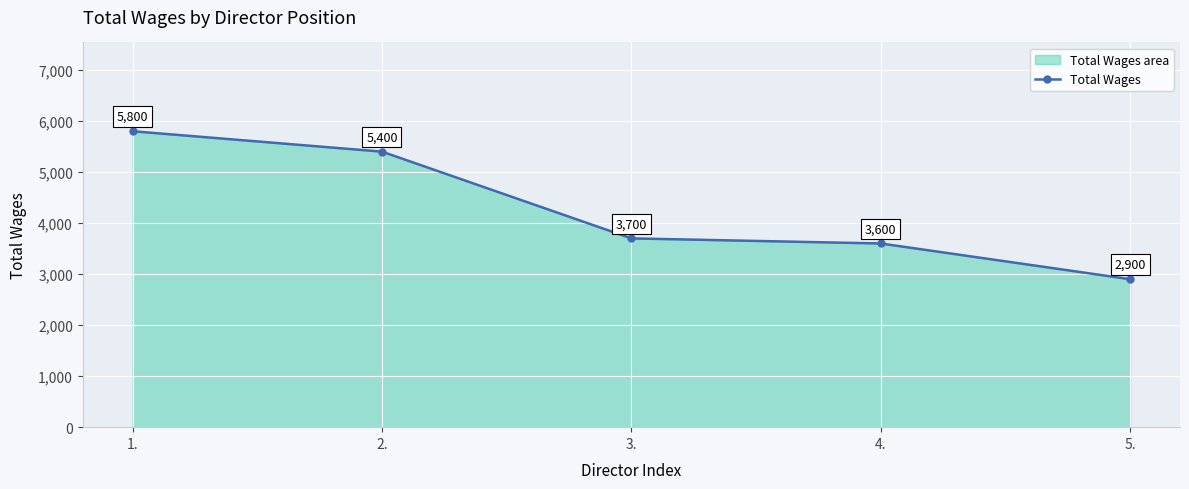

The chart shows a value of 5549 at 3.. True or false?

False